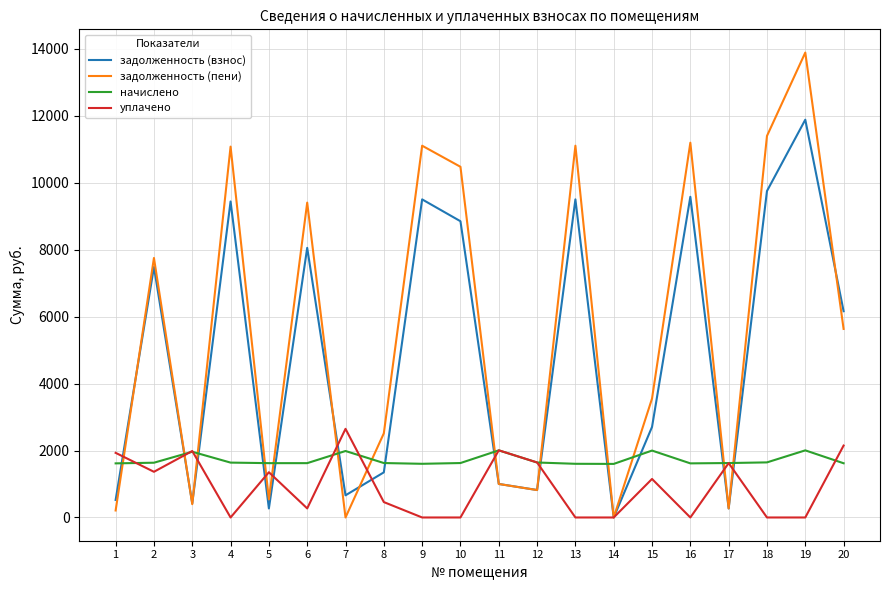

At which label does задолженность (пени) reach its peak?

19